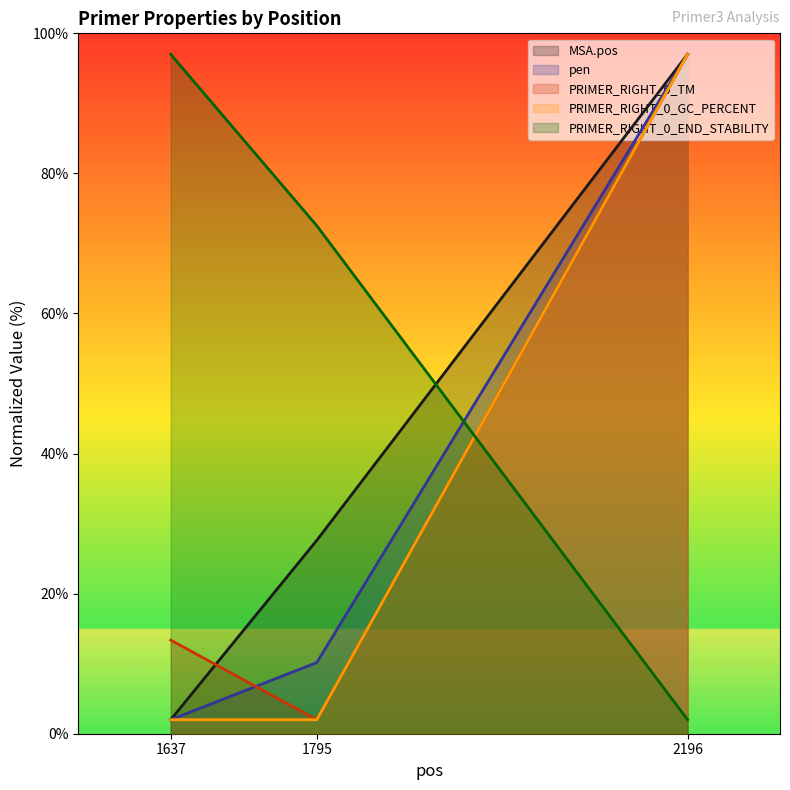

What is the difference between the maximum and minimum values in the PRIMER_RIGHT_0_END_STABILITY series?

95.0